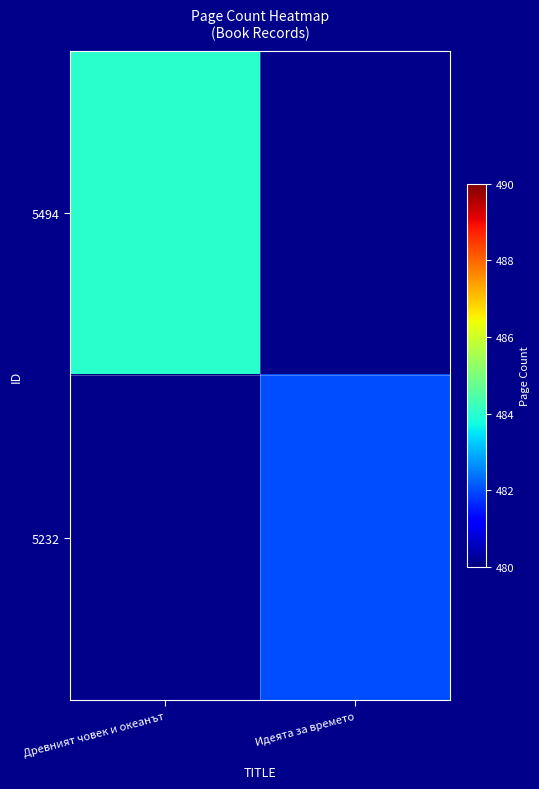

The 5494 series shows 657.3 at Древният човек и океанът. True or false?

False